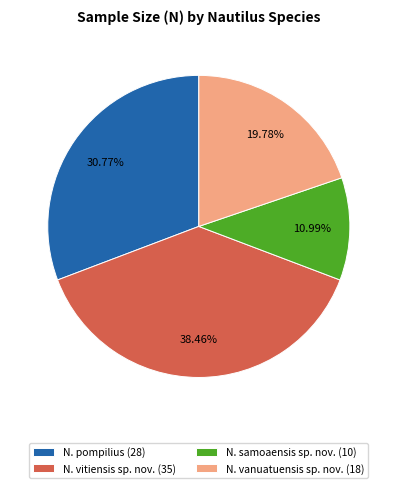

True or false: N. vitiensis sp. nov. accounts for 38% of the total.

True